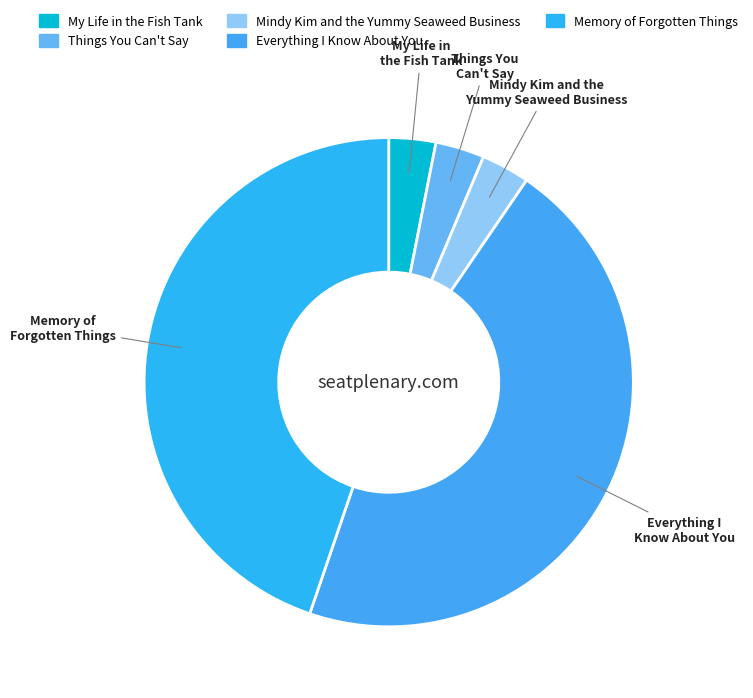

Combined, do Mindy Kim and the Yummy Seaweed Business and Everything I Know About You account for over 50%?

No